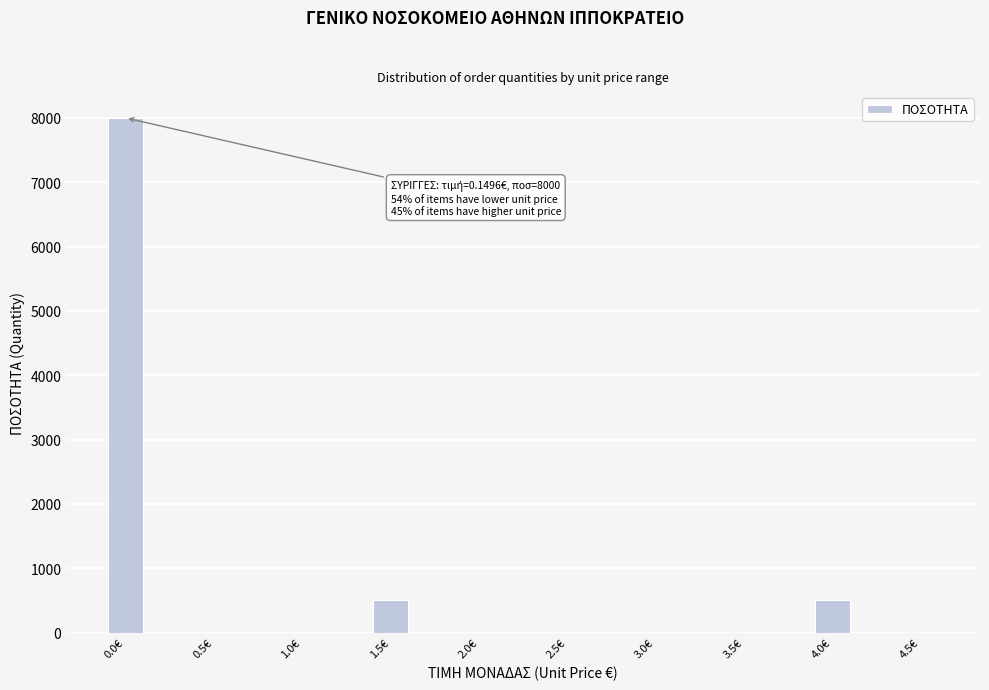

Reading left to right, what are all the values shown in this chart?

0.0€=8000	0.5€=0	1.0€=0	1.5€=500	2.0€=0	2.5€=0	3.0€=0	3.5€=0	4.0€=500	4.5€=0